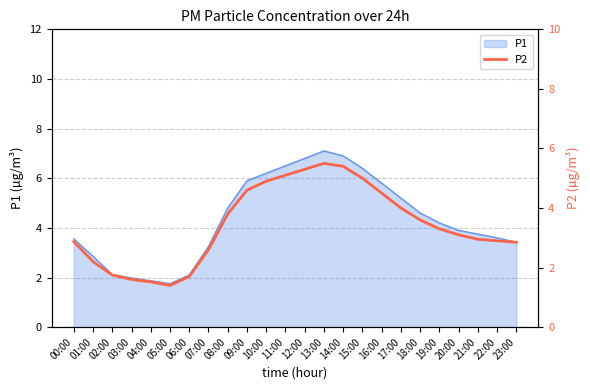

Approximately how many times larger is the value at 12:00 compared to 09:00?

1.2